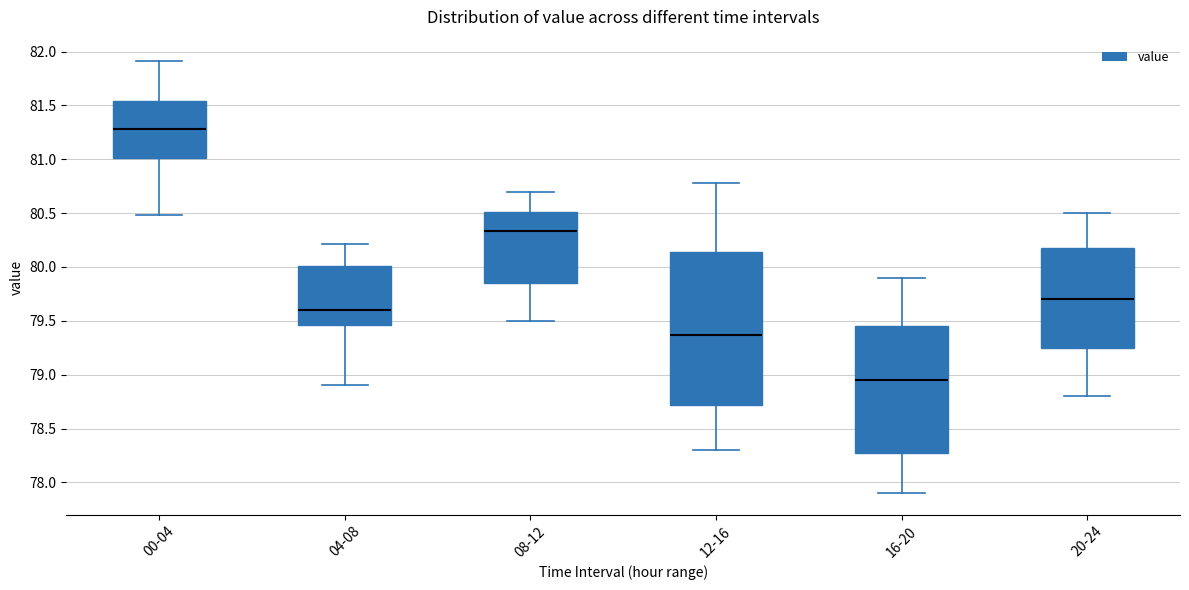

Where does the median line of the box for 00-04 sit on the y-axis? The values are not printed on the chart, so give them approximately, as read against the axis.

81.30